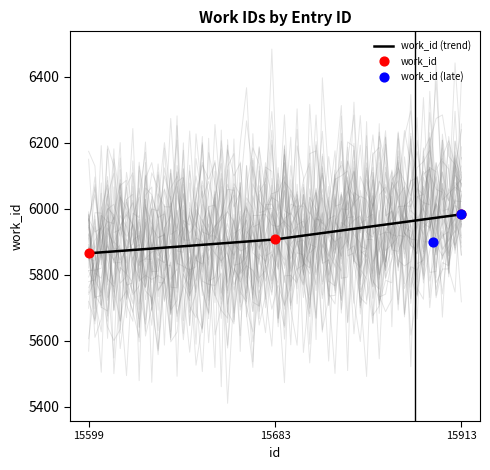

What is the change in value from 15599 to 15683?

+42